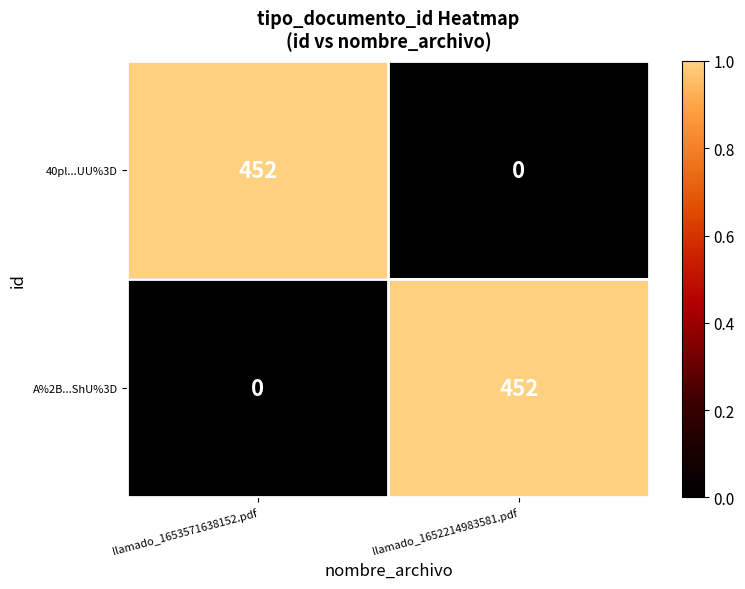

Rank the categories by A%2B...ShU%3D value from lowest to highest.

llamado_1653571638152.pdf, llamado_1652214983581.pdf